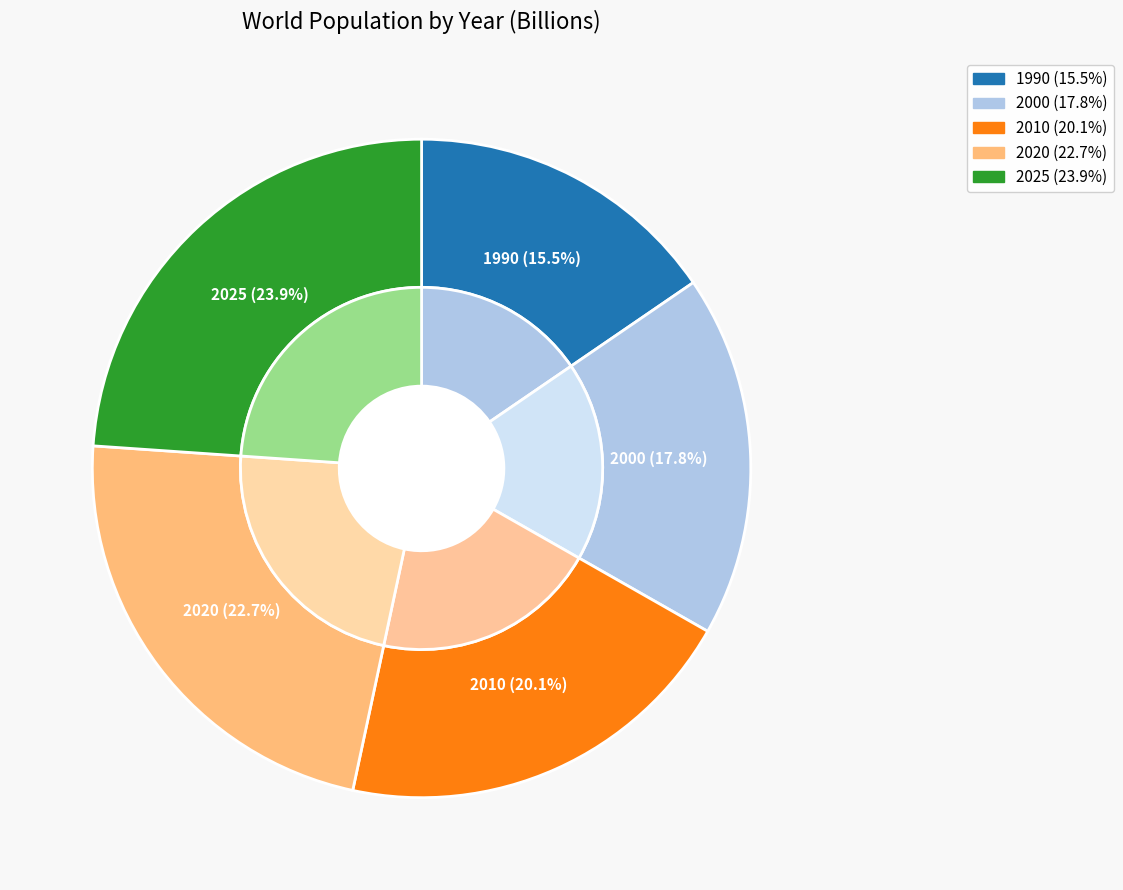

The 2000 slice represents 23% of the pie. True or false?

False